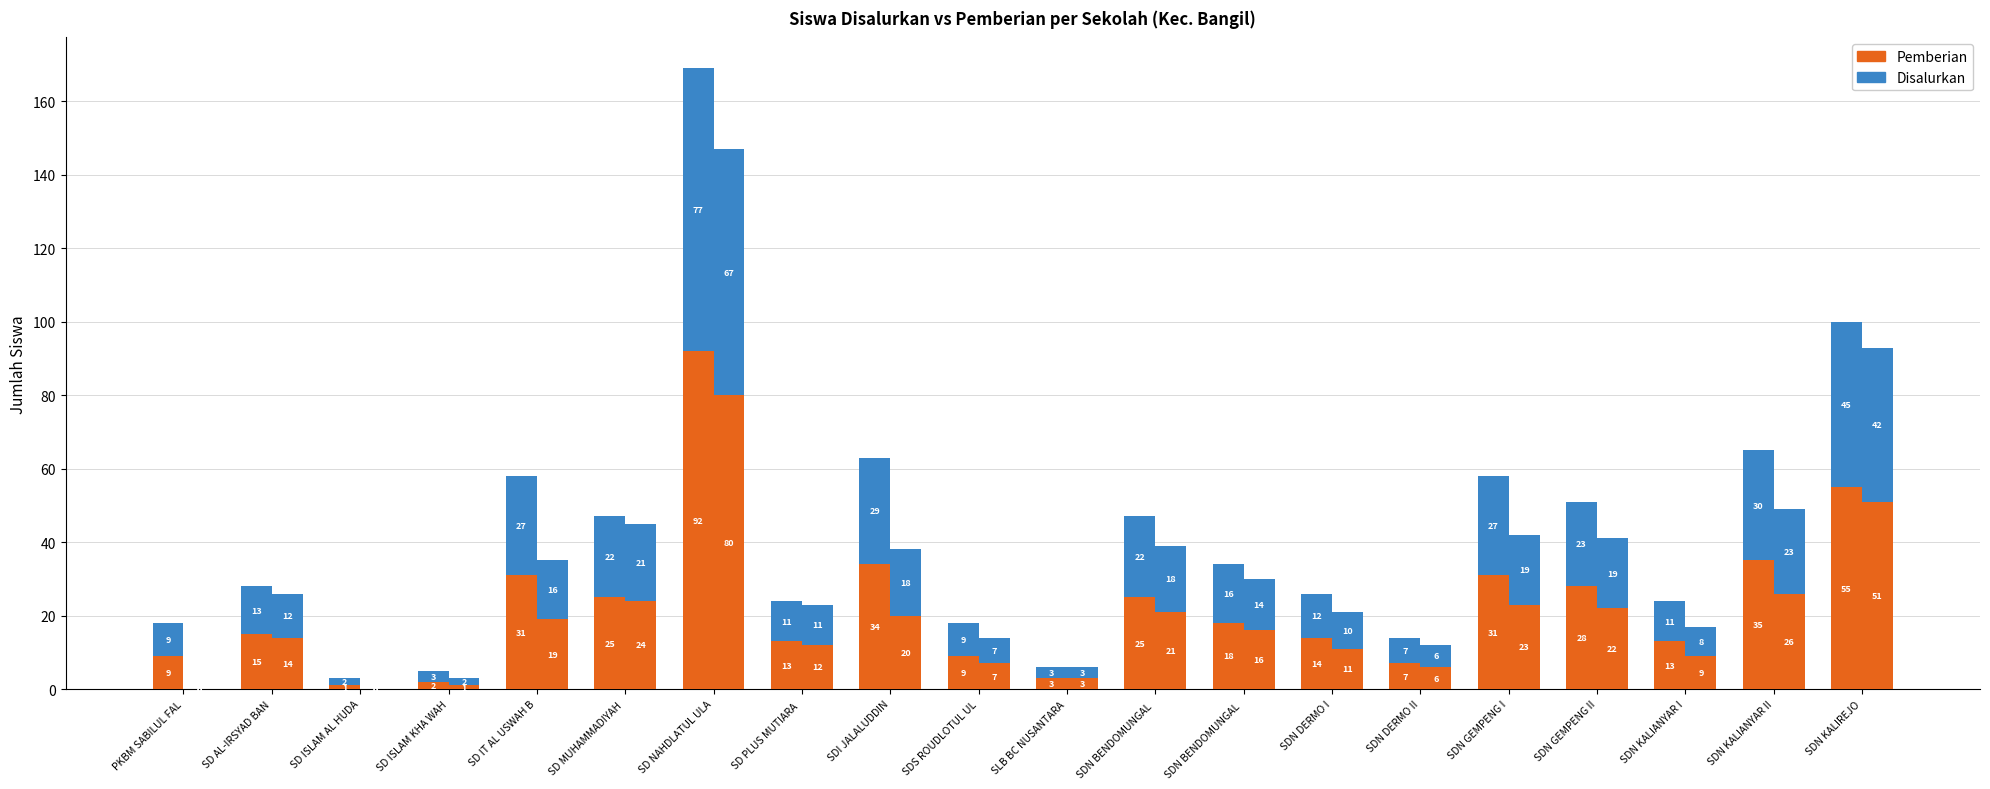

The Disalurkan (top) series shows 77 at SD NAHDLATUL ULA. True or false?

True